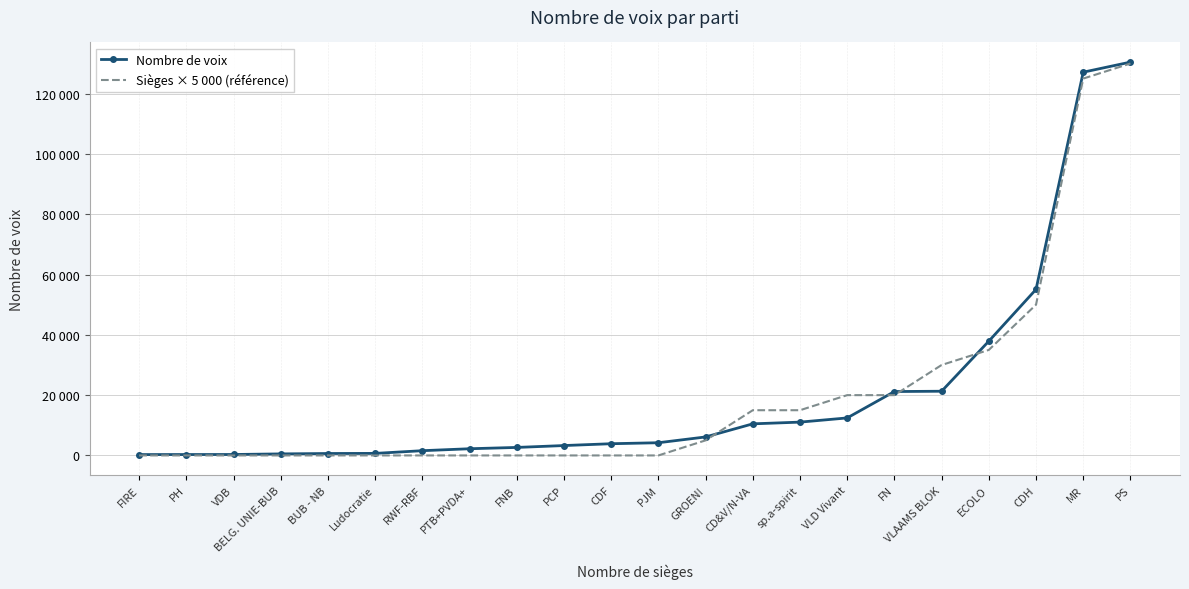

What is the difference between the maximum and minimum values in the Nombre de voix series?

130176